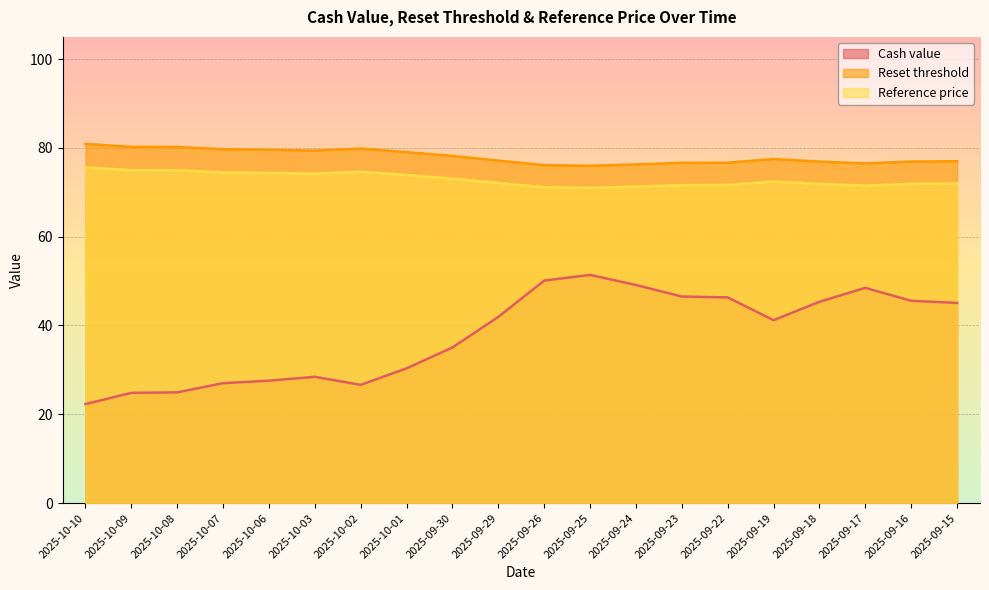

At which category does the chart reach its minimum across all series?

2025-10-10